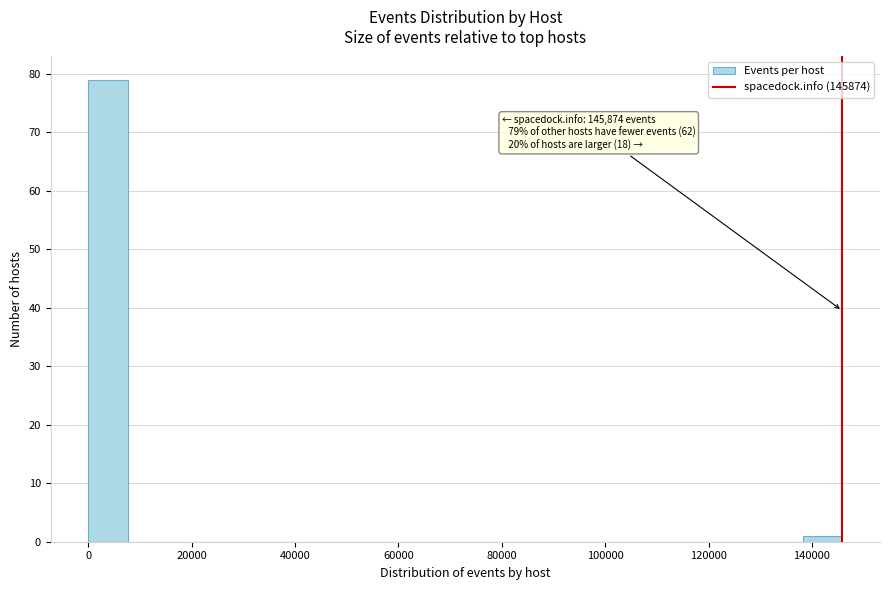

Around what value on the x-axis is the tallest bar? Give the approximate position of its centre, as read against the axis.

4000